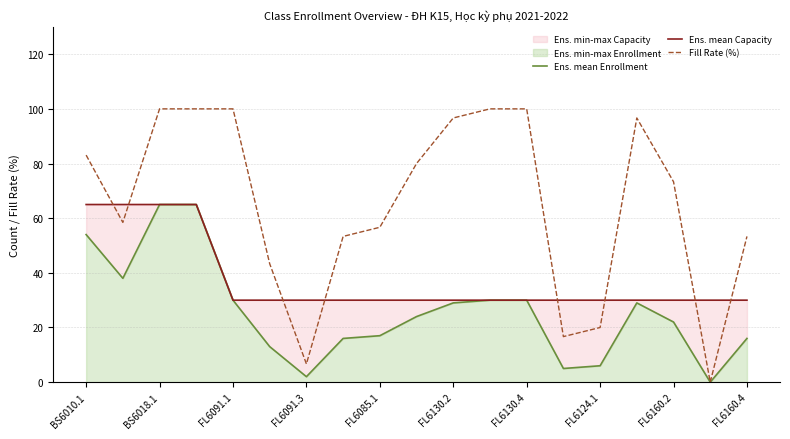

The value of Fill Rate (%) at BS6010.1 is 32.2. True or false?

False